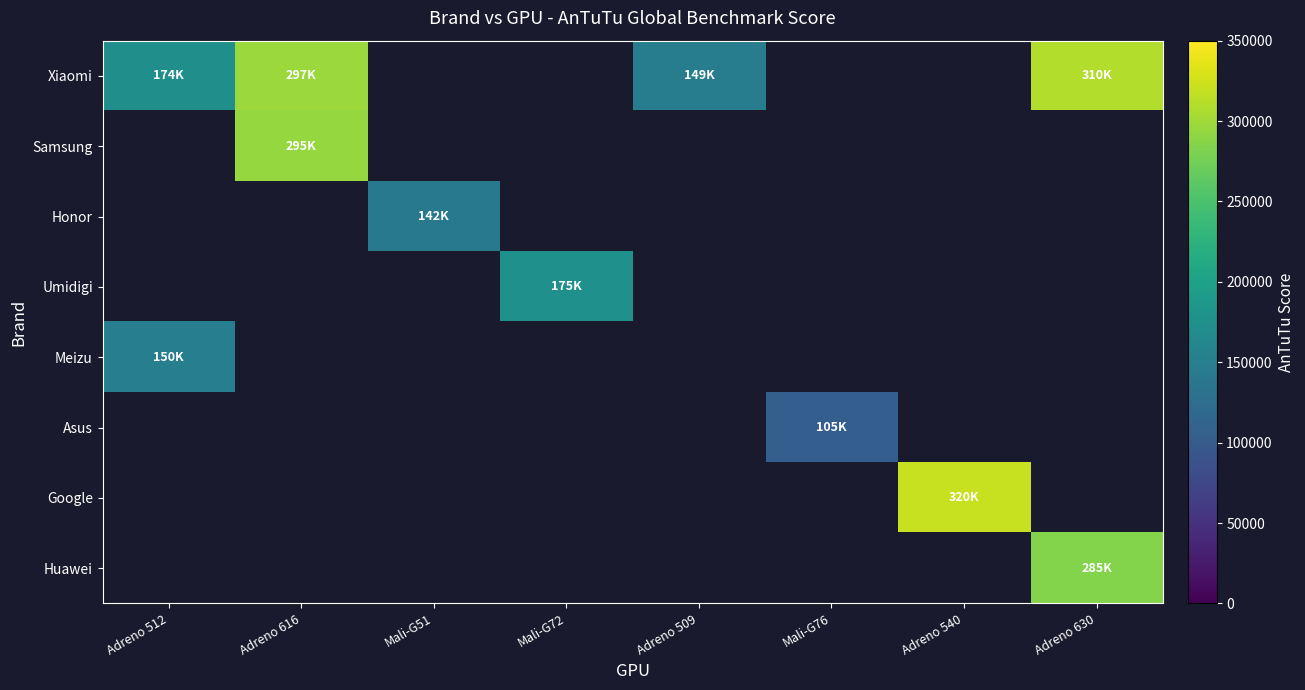

Rank the series by their average value, from highest to lowest.

Xiaomi, Samsung, Honor, Umidigi, Meizu, Asus, Google, Huawei